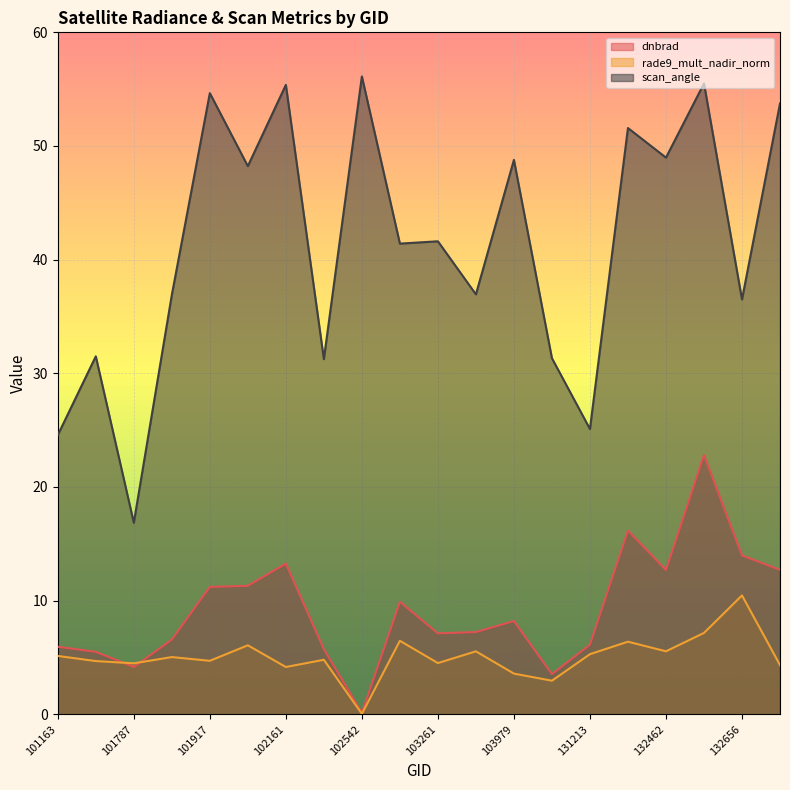

What is the greatest value displayed?

56.1